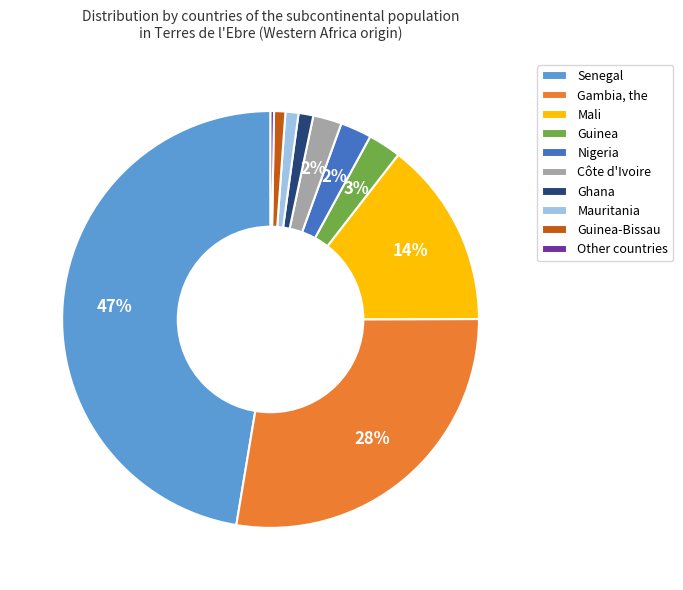

Does Guinea represent more than half of the total?

No